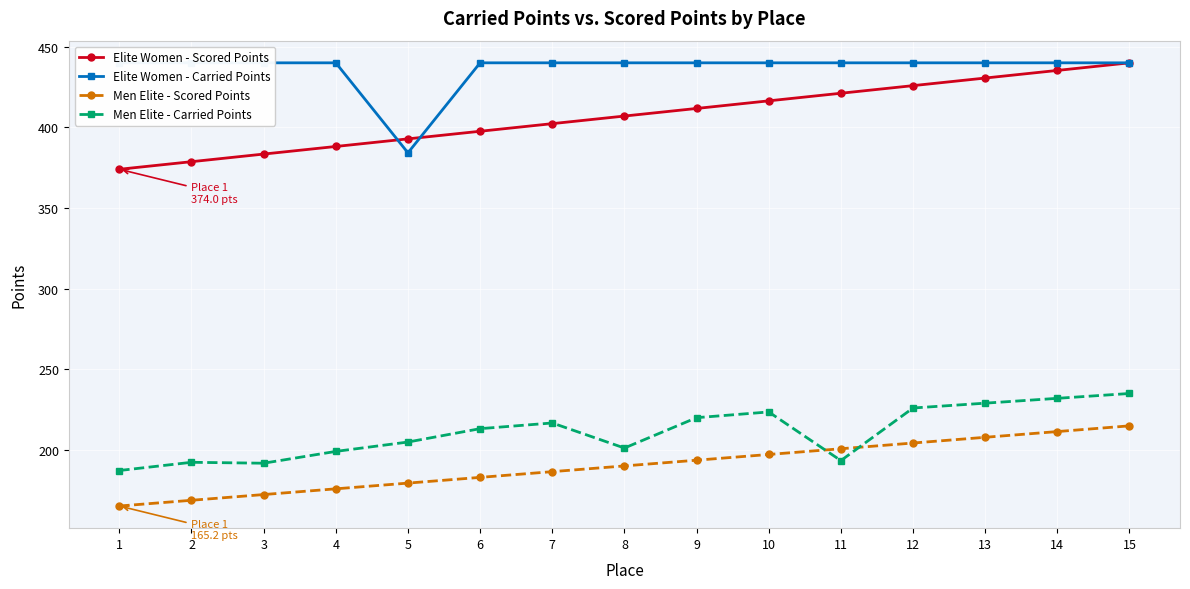

Reading right to left, extract all data points from this chart.

Elite Women - Scored Points: 15=440.0	14=435.3	13=430.6	12=425.9	11=421.1	10=416.4	9=411.7	8=407.0	7=402.3	6=397.6	5=392.9	4=388.1	3=383.4	2=378.7	1=374.0
Elite Women - Carried Points: 15=440.0	14=440.0	13=440.0	12=440.0	11=440.0	10=440.0	9=440.0	8=440.0	7=440.0	6=440.0	5=384.2	4=440.0	3=440.0	2=440.0	1=440.0
Men Elite - Scored Points: 15=214.9	14=211.4	13=207.8	12=204.3	11=200.7	10=197.2	9=193.6	8=190.1	7=186.5	6=183.0	5=179.4	4=175.9	3=172.3	2=168.8	1=165.2
Men Elite - Carried Points: 15=235.0	14=232.0	13=229.0	12=226.0	11=193.4	10=223.6	9=220.0	8=201.2	7=216.7	6=213.2	5=204.9	4=199.1	3=191.8	2=192.3	1=187.2